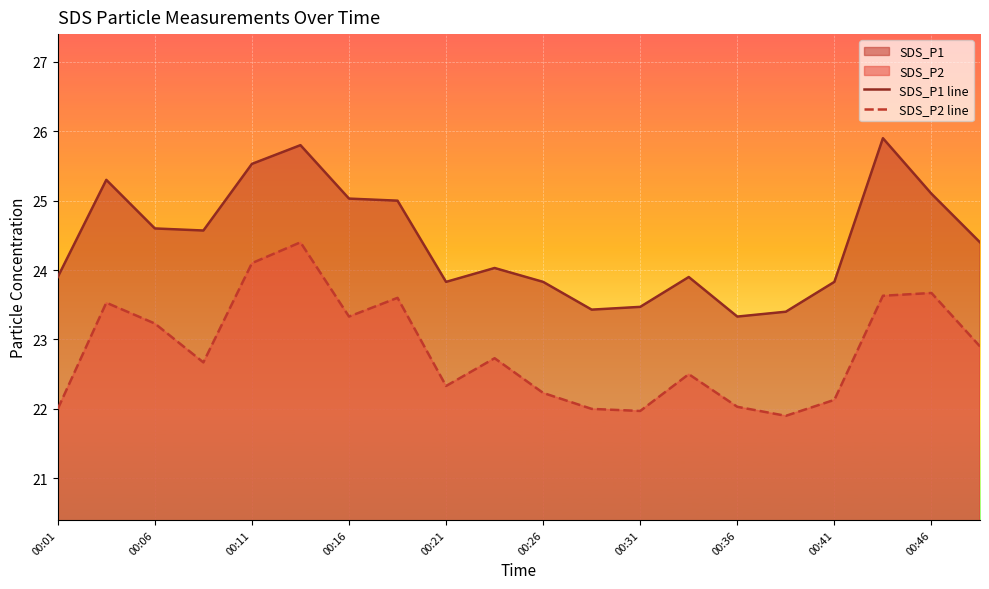

What is the value of the SDS_P1 line point at the 14th from the left?

23.9